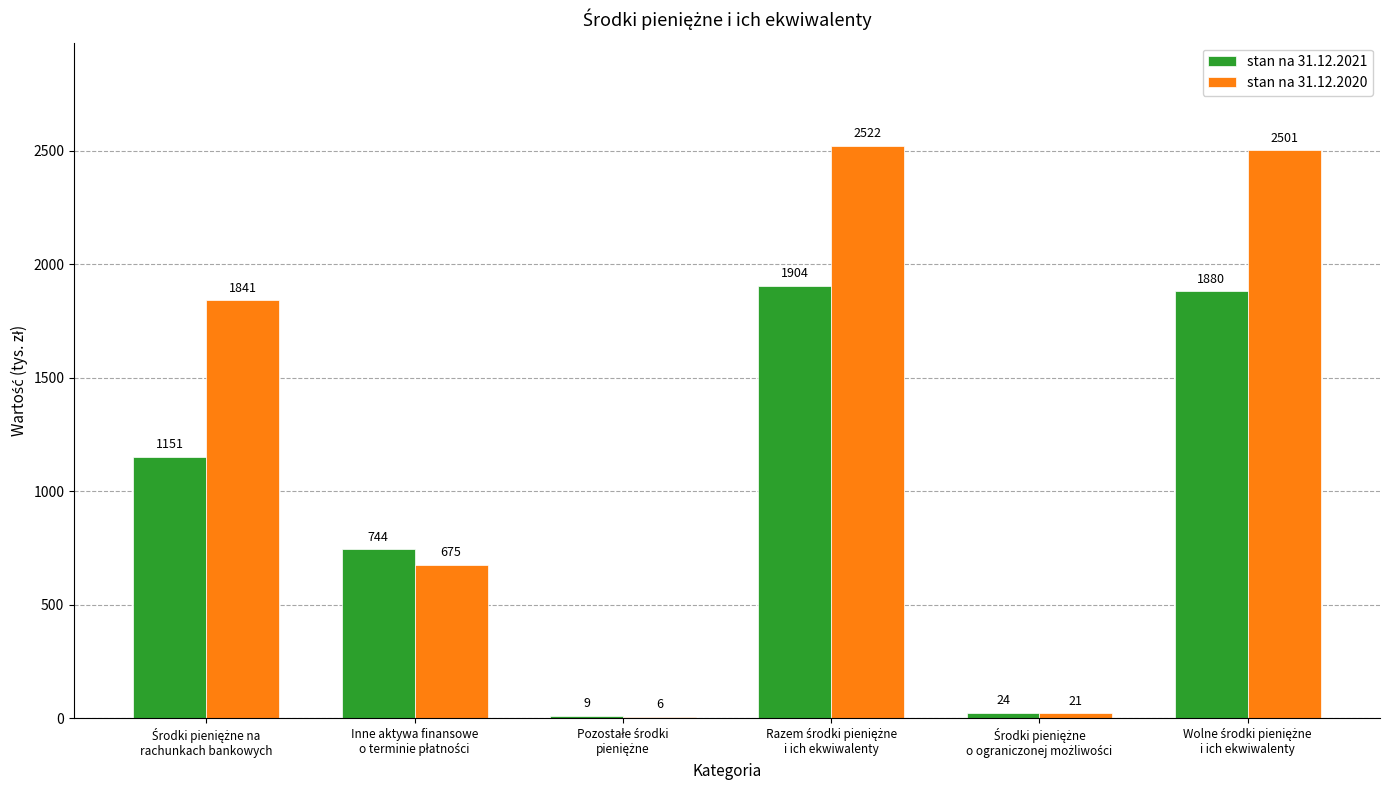

Which series has the largest total across all categories?

stan na 31.12.2020